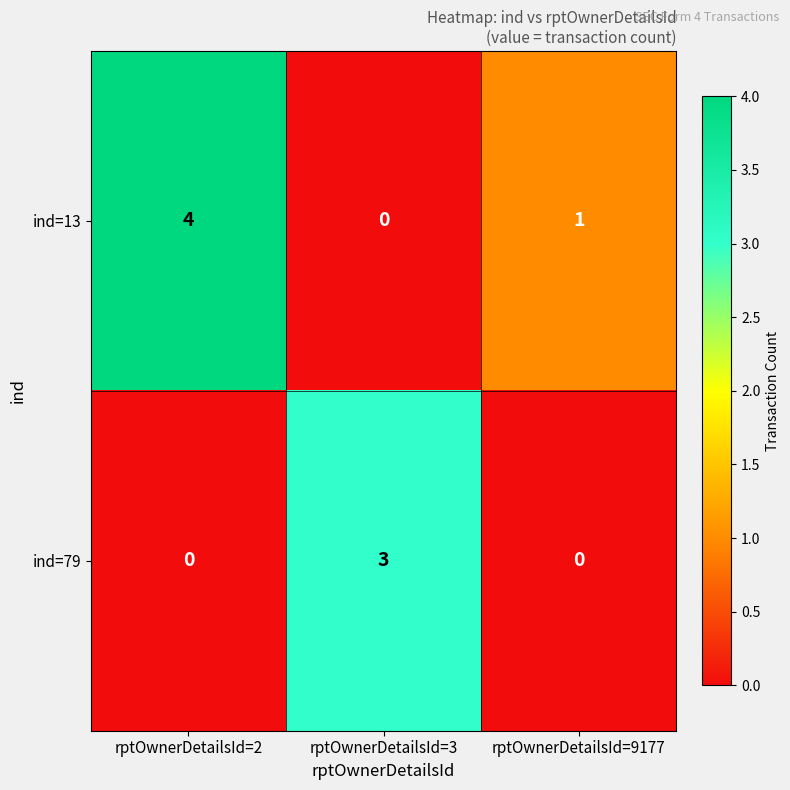

The ind=13 series shows 4 at rptOwnerDetailsId=2. True or false?

True